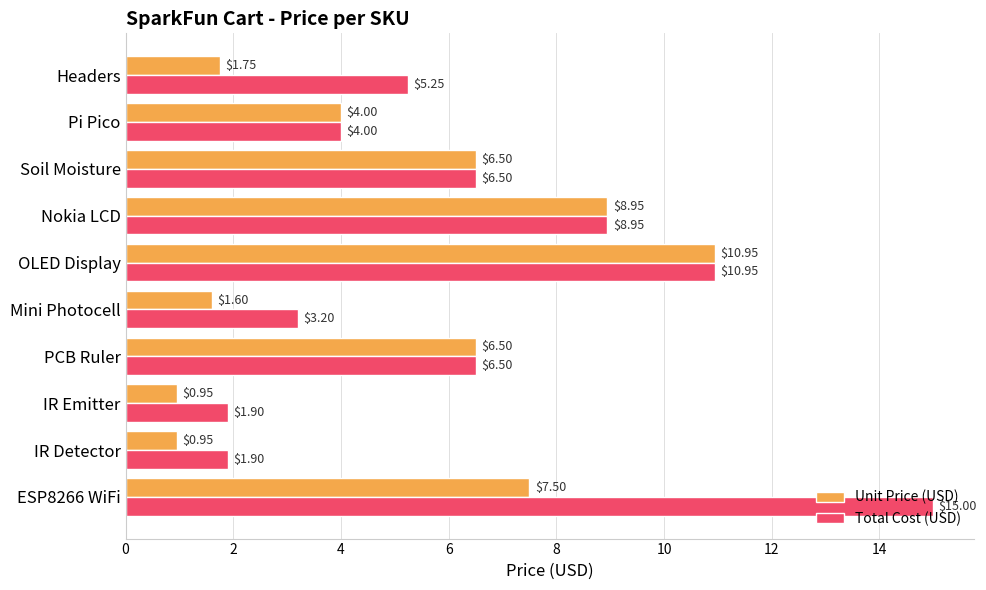

Between ESP8266 WiFi and PCB Ruler, which series saw the biggest shift?

Total Cost (USD)